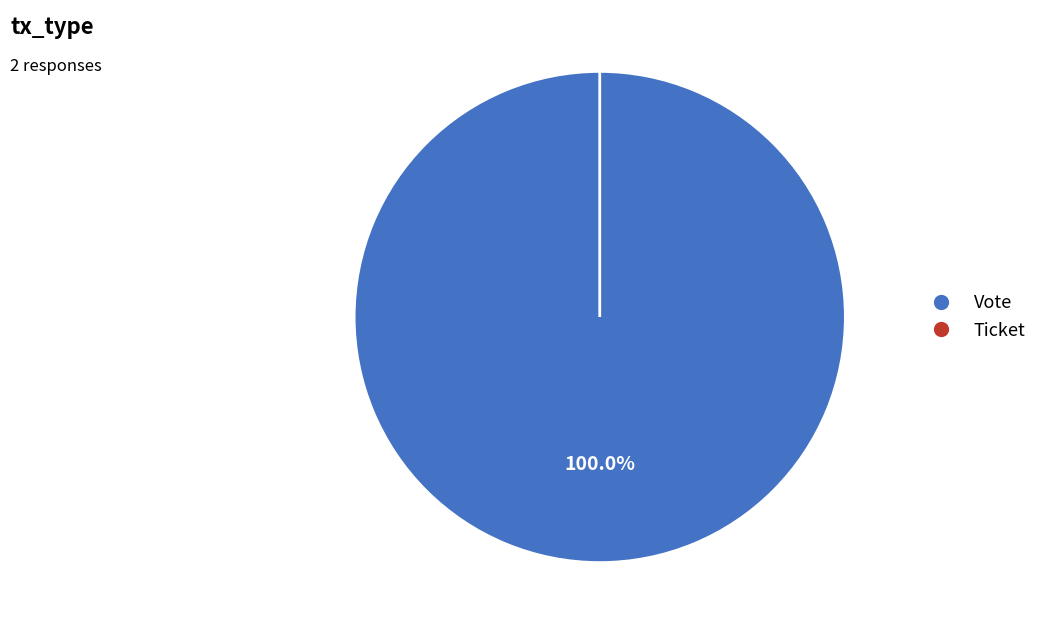

Is Ticket the majority of the pie?

No